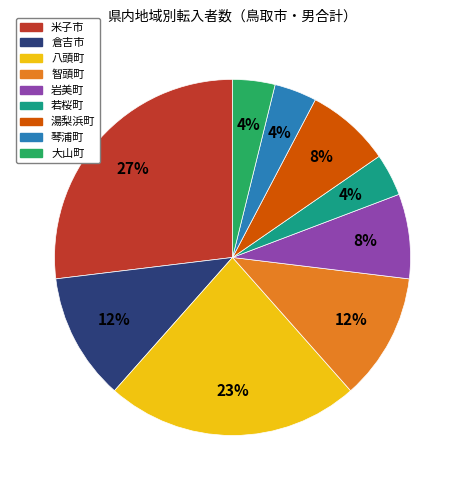

Is it true that 倉吉市 is 5% of the pie?

False